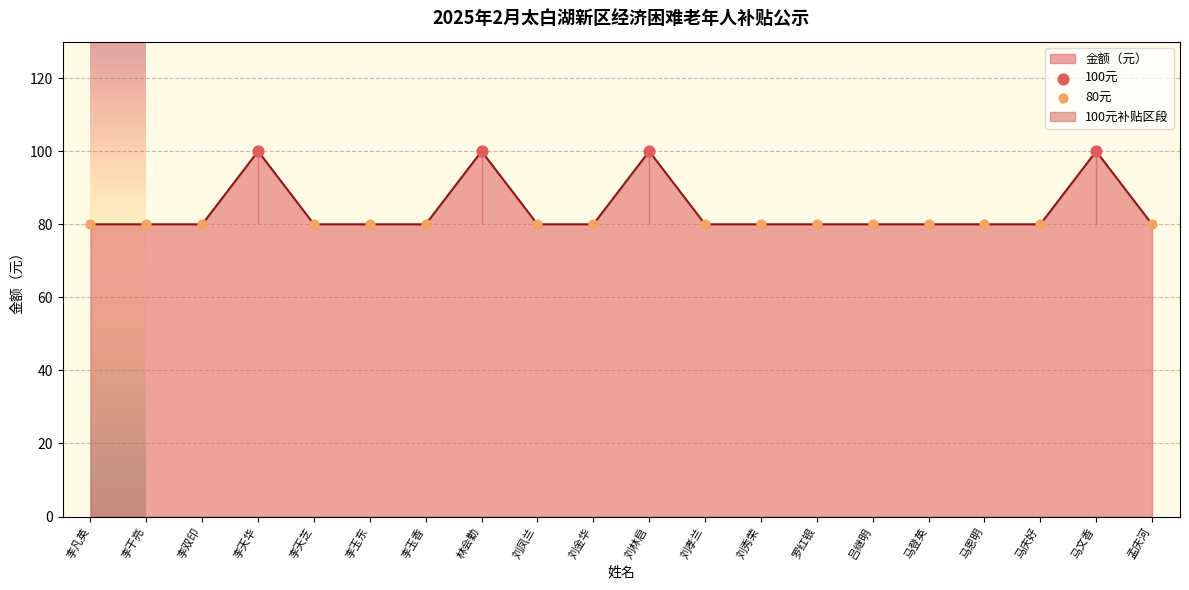

What is the ratio of the value at 孟庆河 to the value at 刘孝兰?

1.0